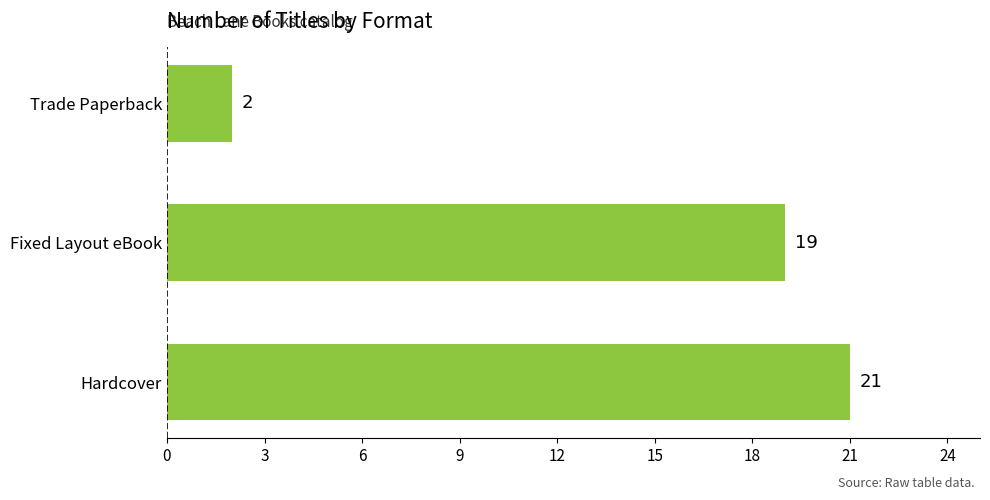

How many values are between 2 and 21?

3